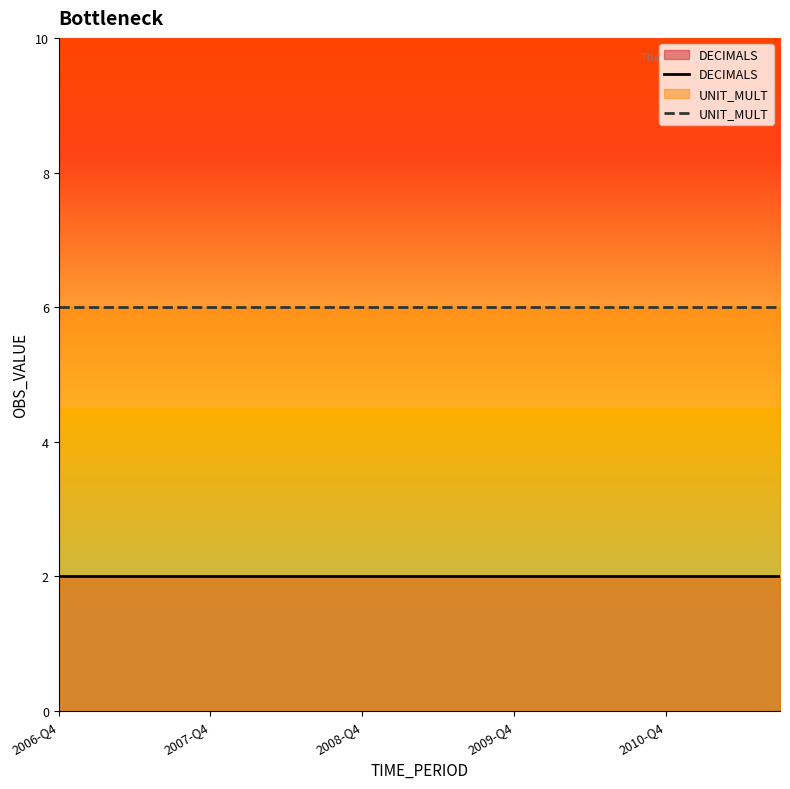

Rank the series by their average value, from highest to lowest.

UNIT_MULT, DECIMALS